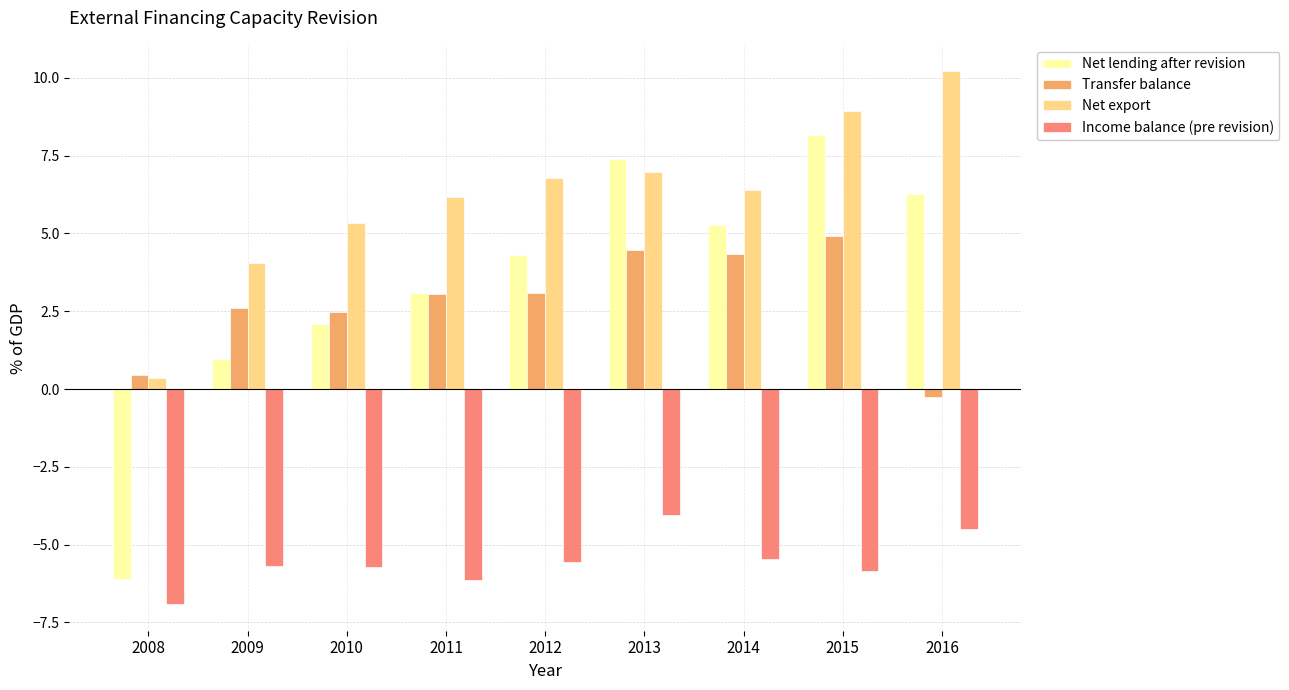

Where does the Income balance (pre revision) series first go above -5?

2013